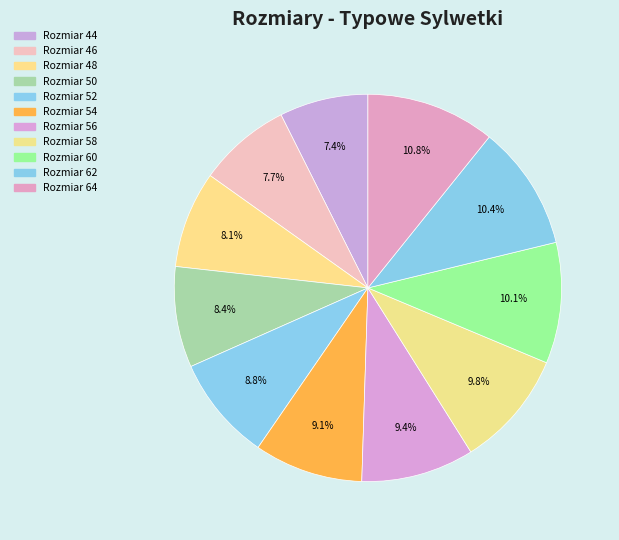

How many slices are in this pie chart?

11